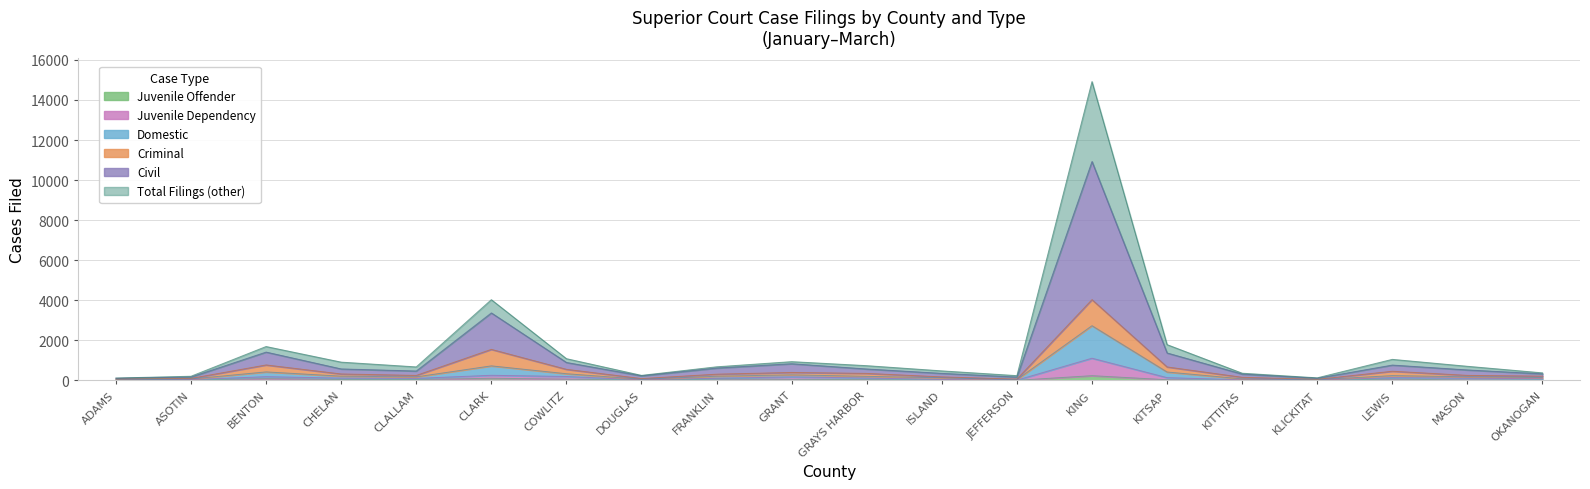

At which label does Domestic reach its minimum?

ADAMS